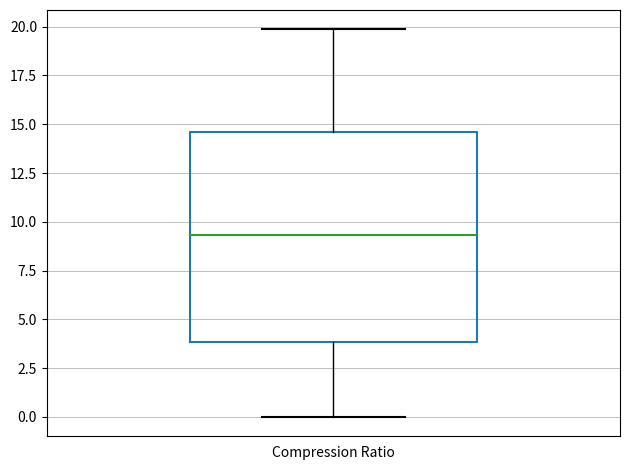

Transcribe this box plot: give where the median line is, the range the box spans, and where the two whiskers end, as read against the y-axis. The values are not printed on the chart, so give them approximately, as read against the axis.

median 9.5, box 4.0 to 14.5, whiskers 0.0 to 20.0